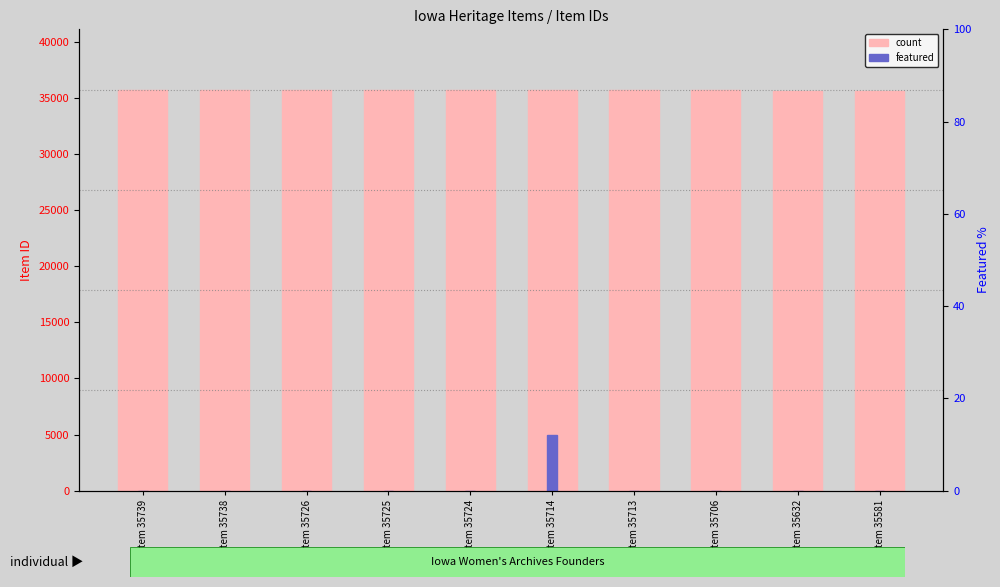

How many groups of bars are there?

10